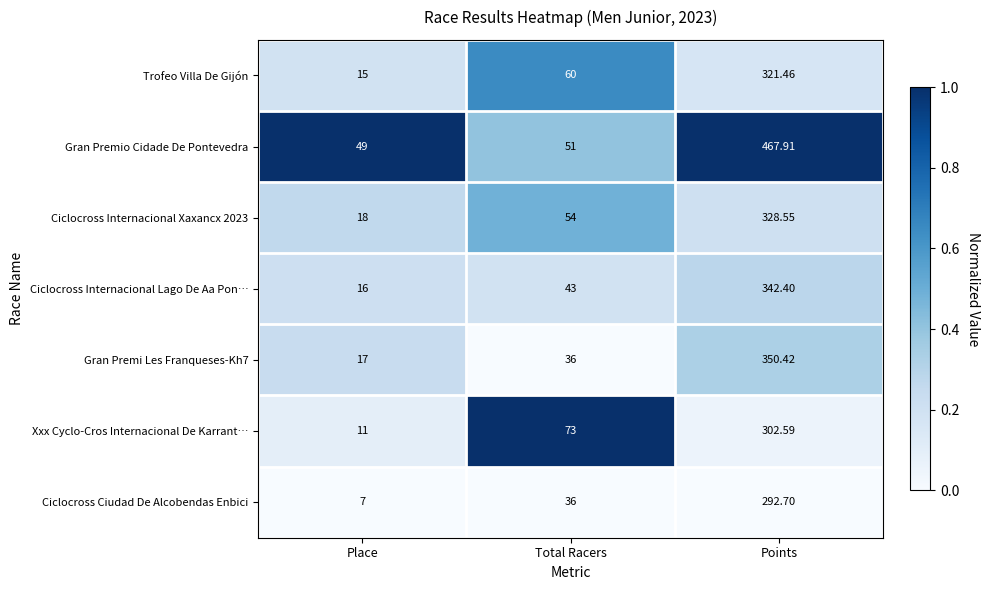

Rank the categories by Ciclocross Internacional Lago De Aa Pon… value from lowest to highest.

Place, Total Racers, Points